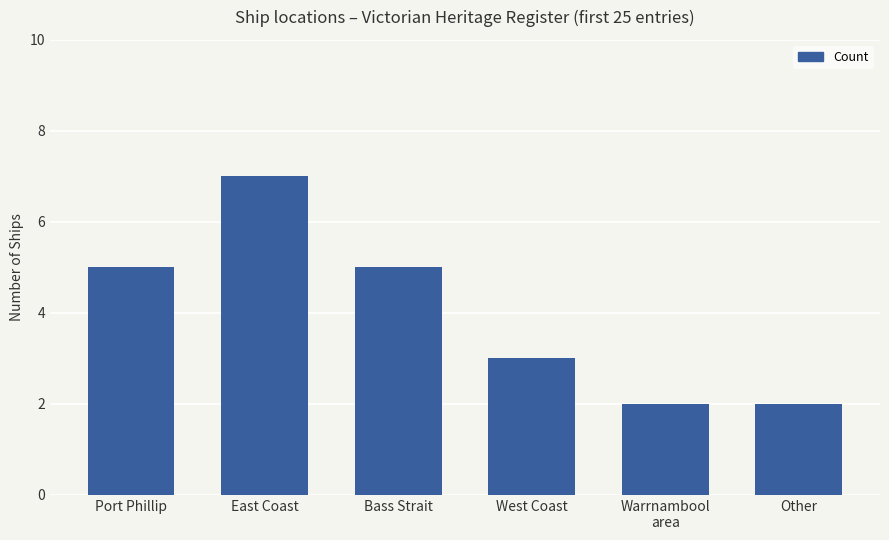

What is the average value?

4